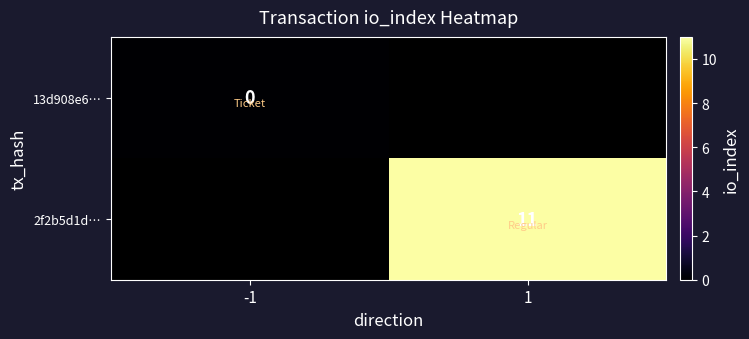

How many positive values does the 2f2b5d1d… series have?

1